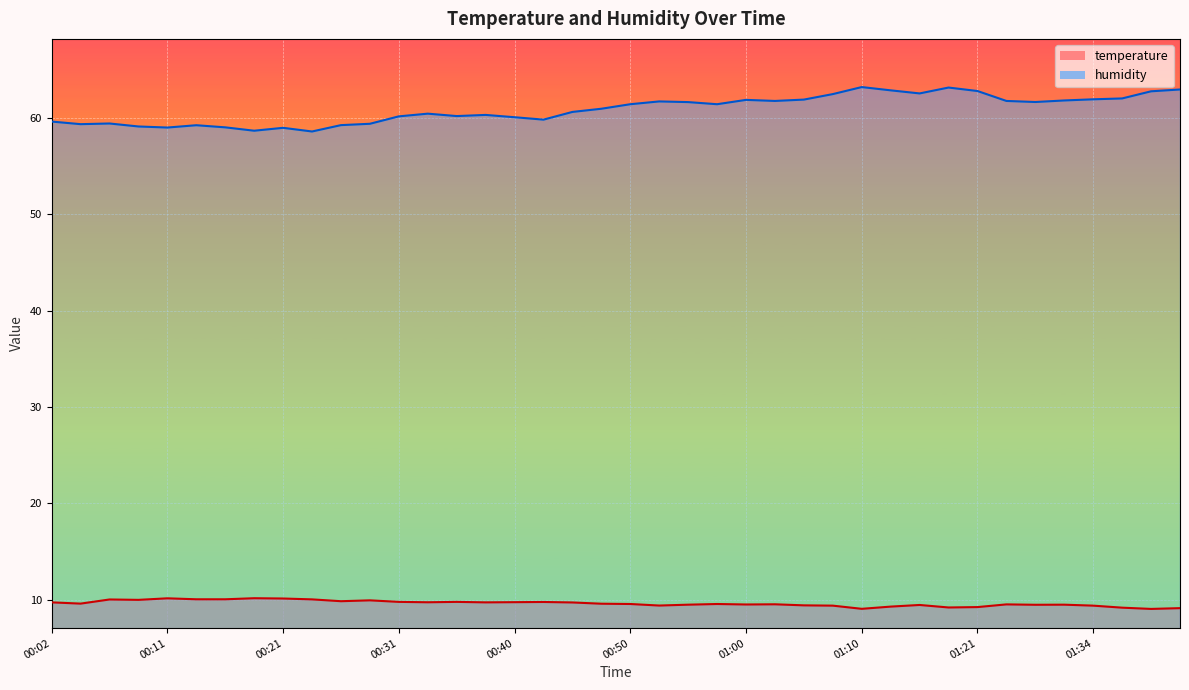

Between 01:07 and 01:41, which series saw the biggest shift?

humidity